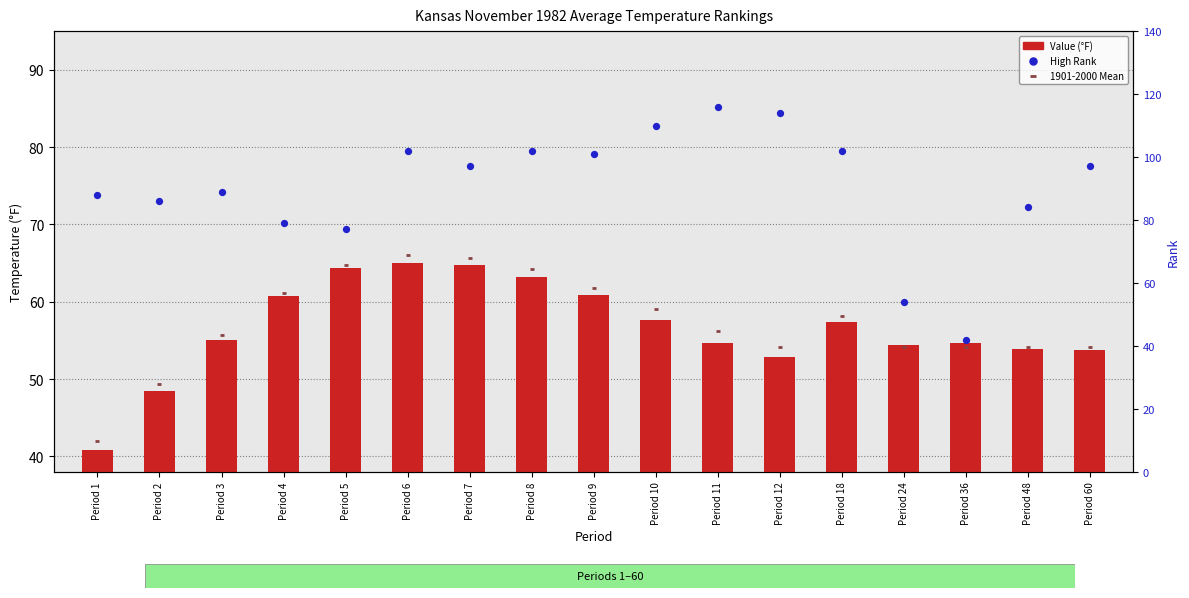

At which category is the sum across all series the highest?

Period 6